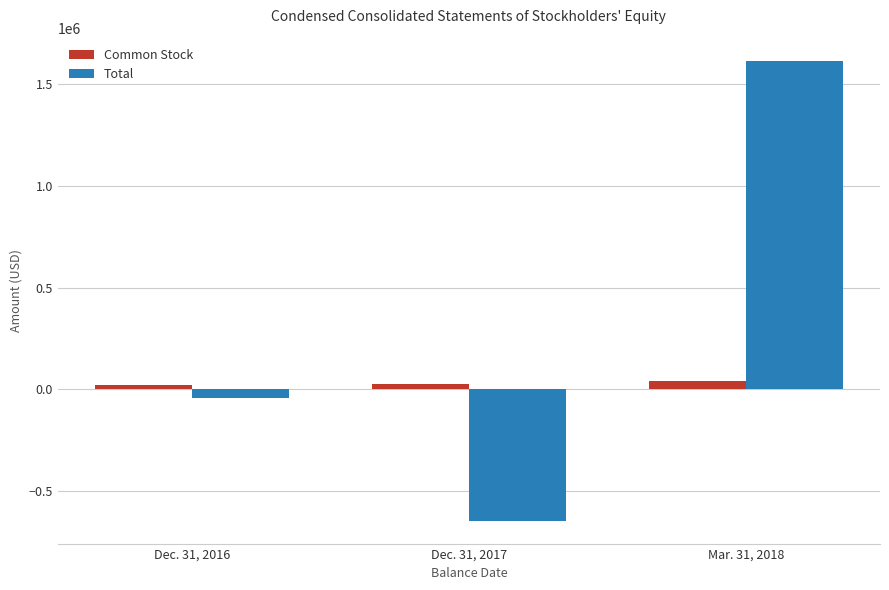

Rank the series at Dec. 31, 2016 from highest to lowest value.

Common Stock, Total